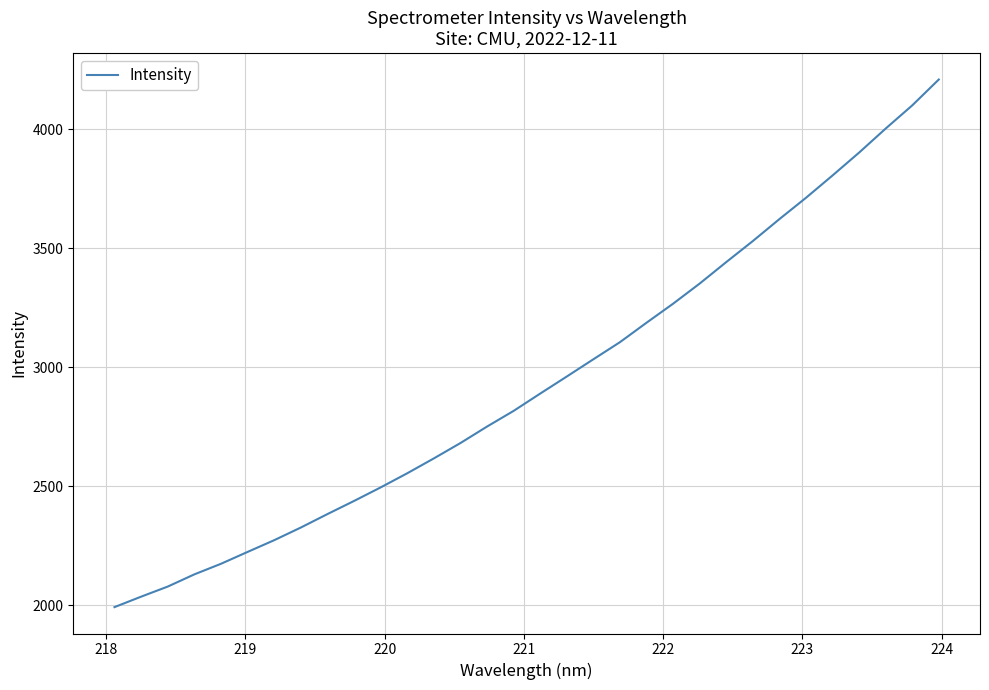

What is the maximum value shown in the chart?

4210.1